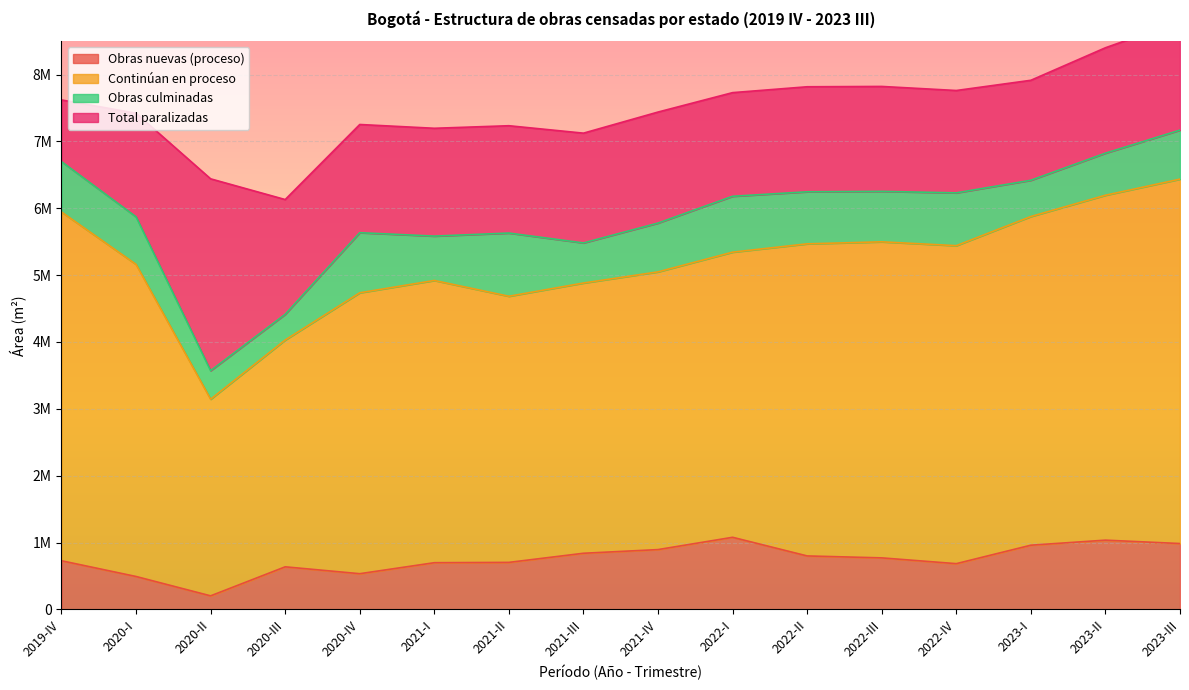

Does the chart display data point markers on the line(s)?

No